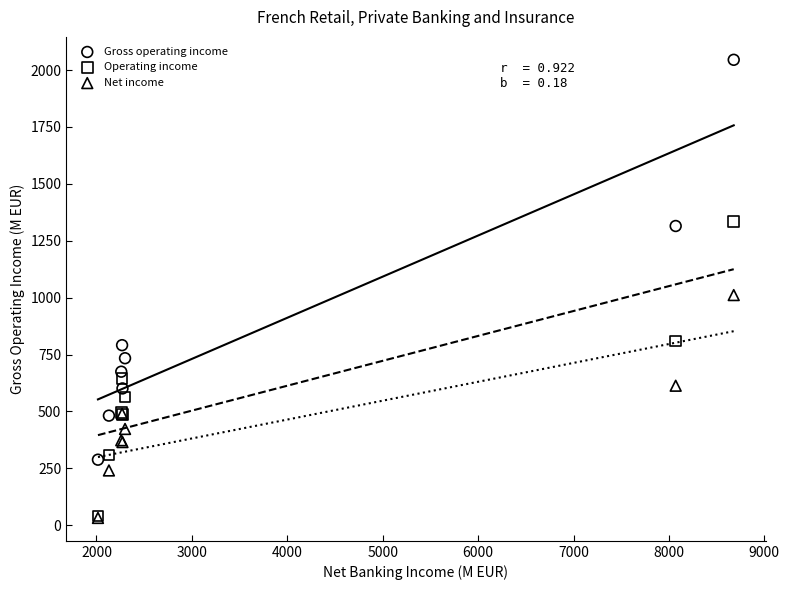

Across all series, what Y value is closest to 1038?

1011.4